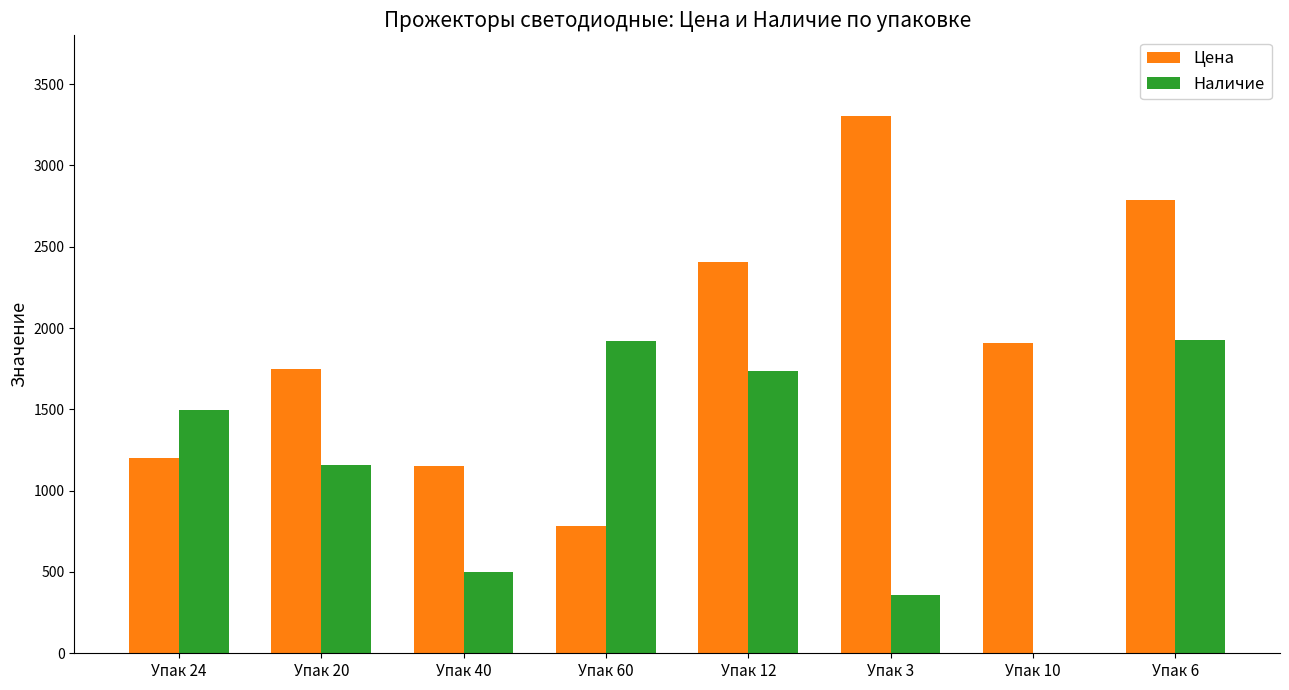

Is the value of Цена at Упак 10 greater than the value of Наличие at Упак 20?

Yes